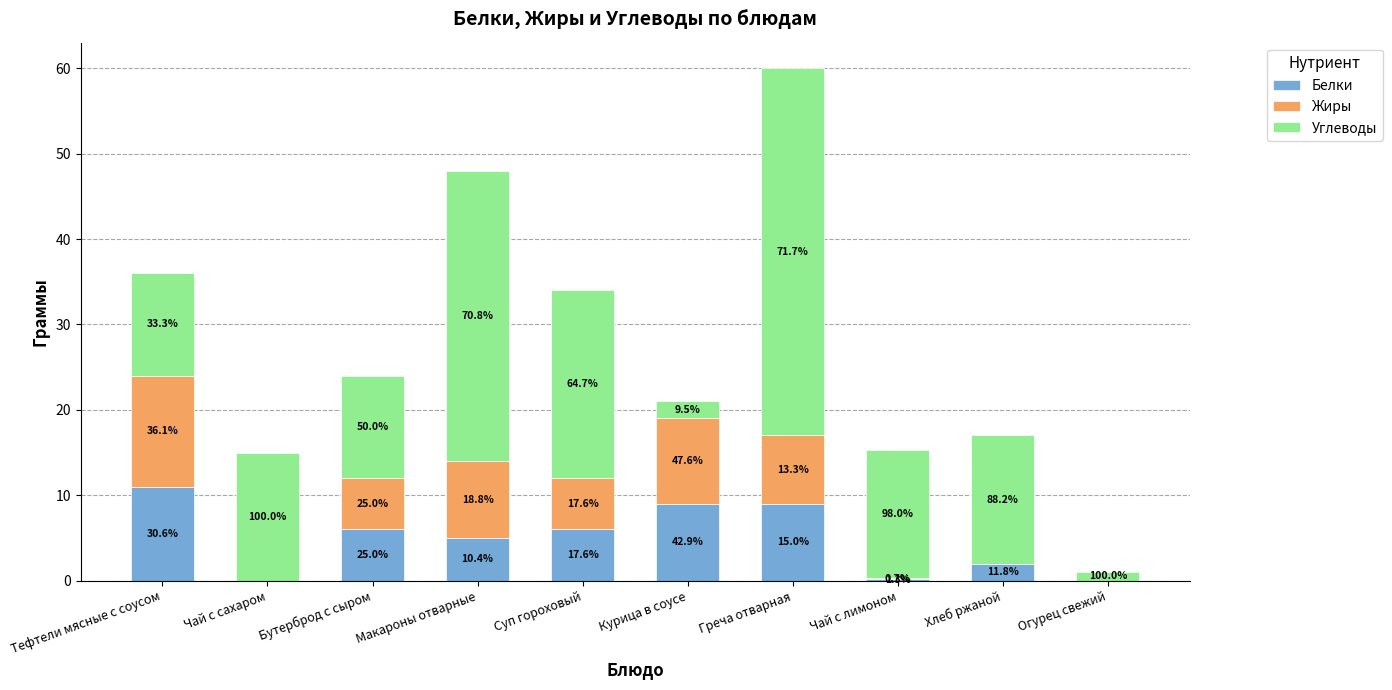

At which category is the sum across all series the highest?

Греча отварная